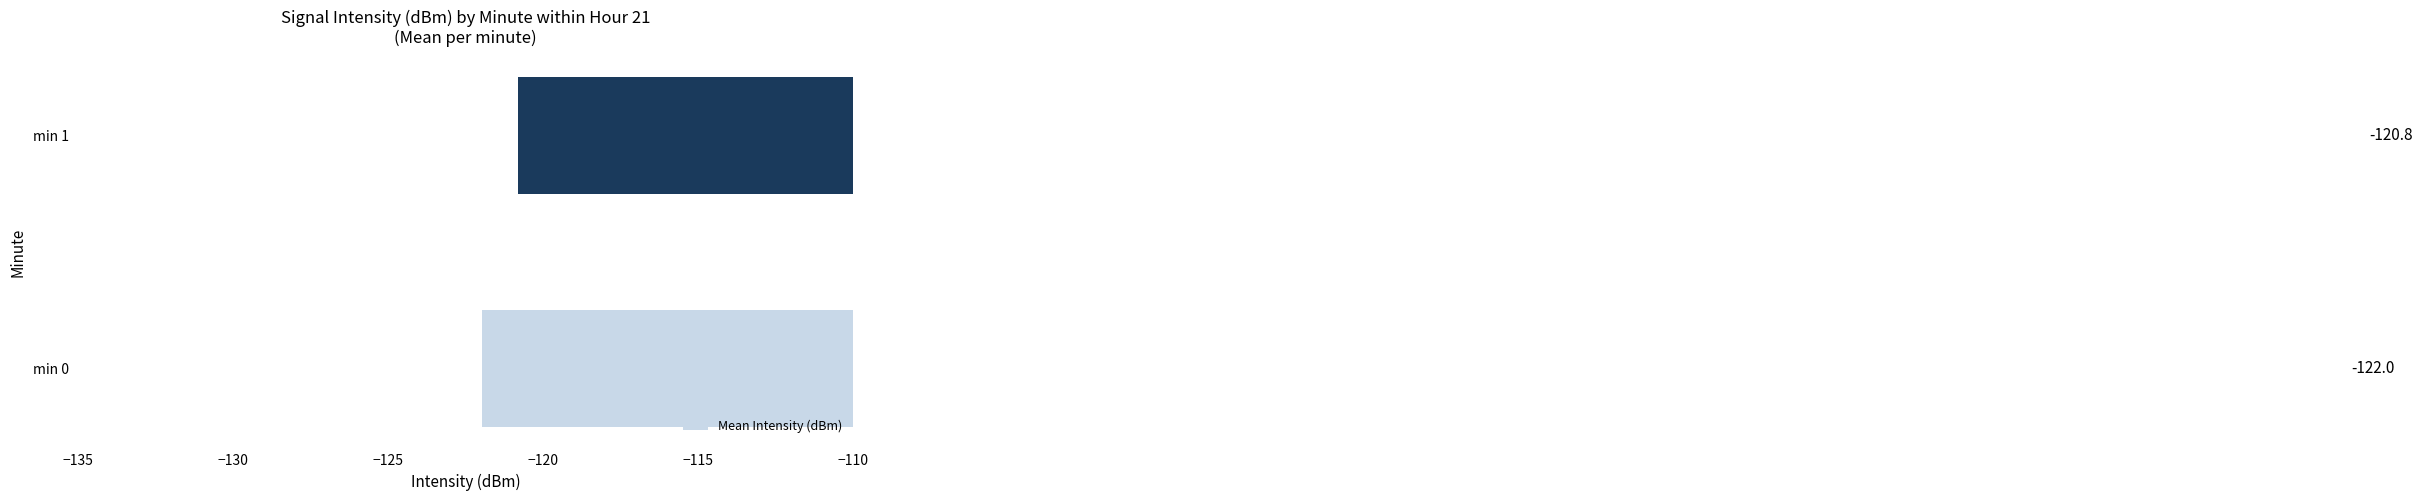

List the labels in order of value, largest first.

min 1, min 0